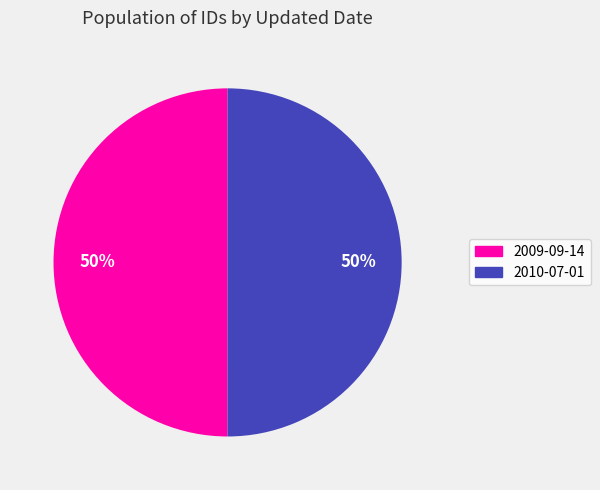

Approximately how many times larger is the value at 2009-09-14 compared to 2010-07-01?

1.0